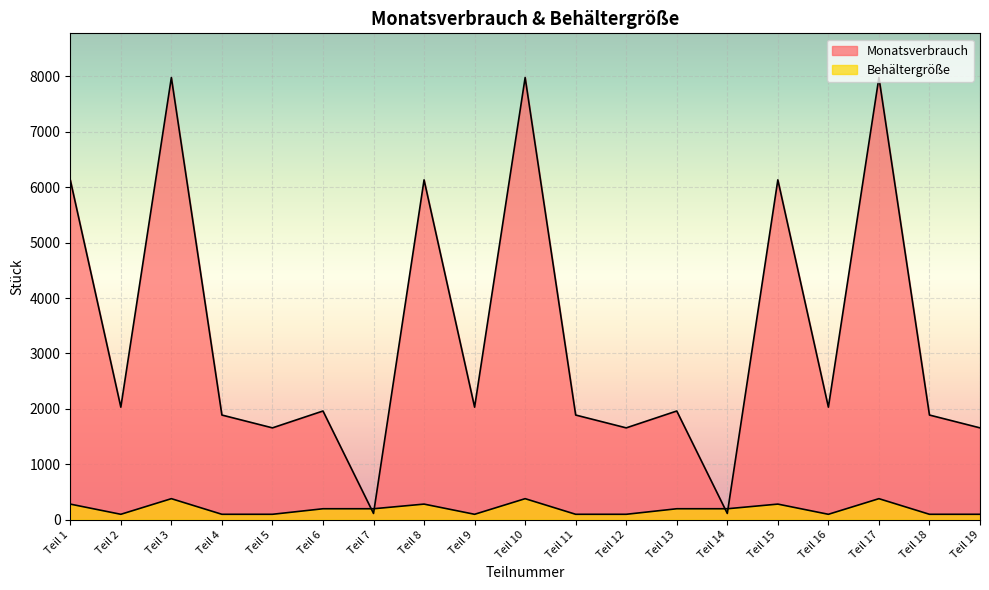

What is the difference between the Behältergröße values at Teil 2 and Teil 7?

100.0